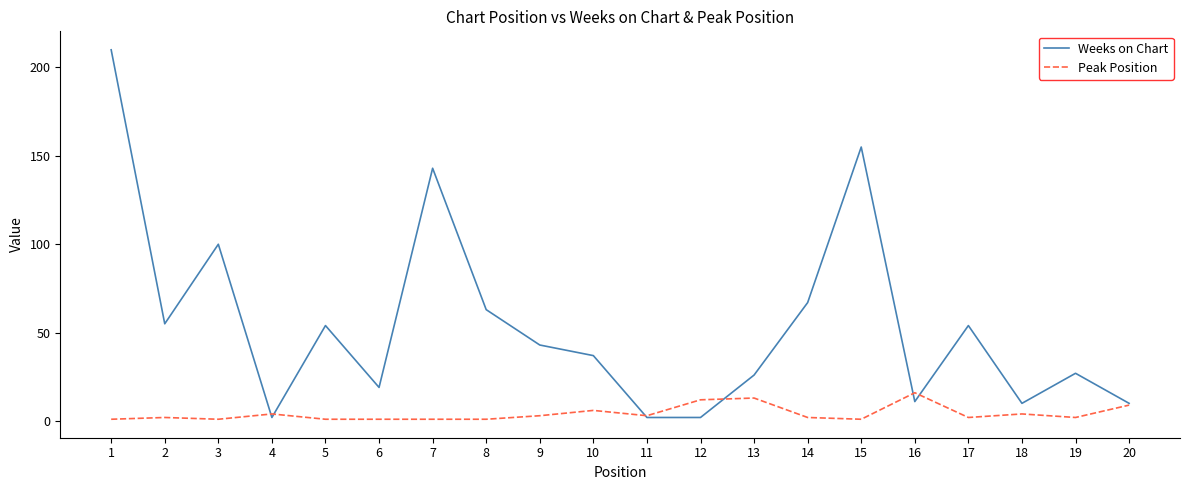

Reading right to left, transcribe all the data shown in this chart.

Weeks on Chart: 20=10	19=27	18=10	17=54	16=11	15=155	14=67	13=26	12=2	11=2	10=37	9=43	8=63	7=143	6=19	5=54	4=2	3=100	2=55	1=210
Peak Position: 20=9	19=2	18=4	17=2	16=16	15=1	14=2	13=13	12=12	11=3	10=6	9=3	8=1	7=1	6=1	5=1	4=4	3=1	2=2	1=1